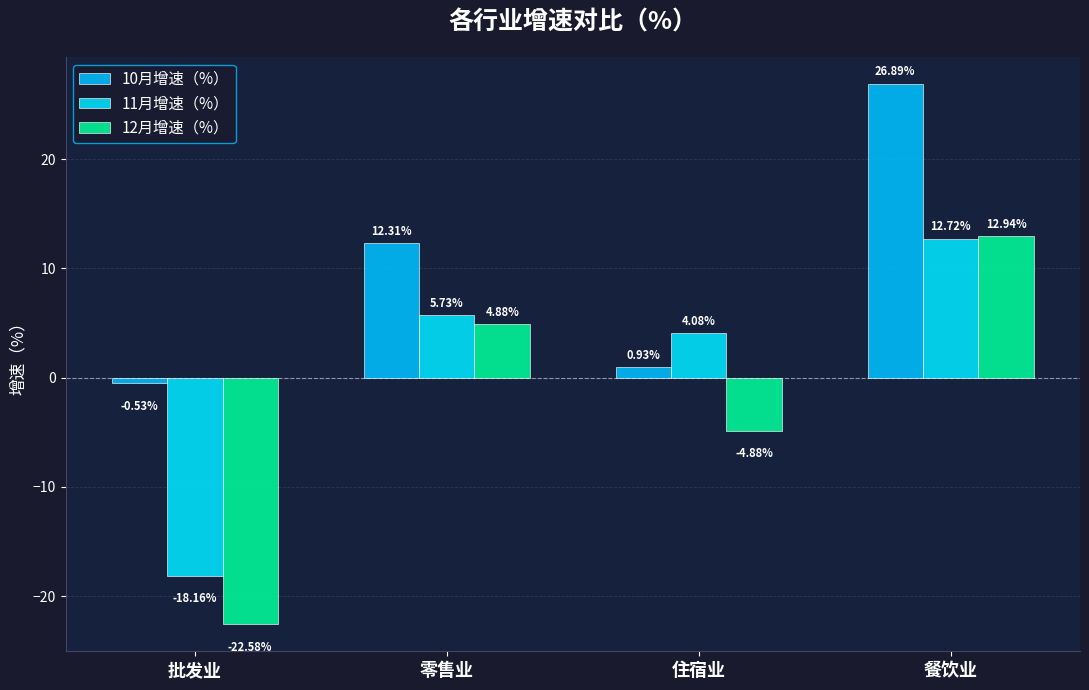

Between 餐饮业 and 住宿业, which is larger?

餐饮业